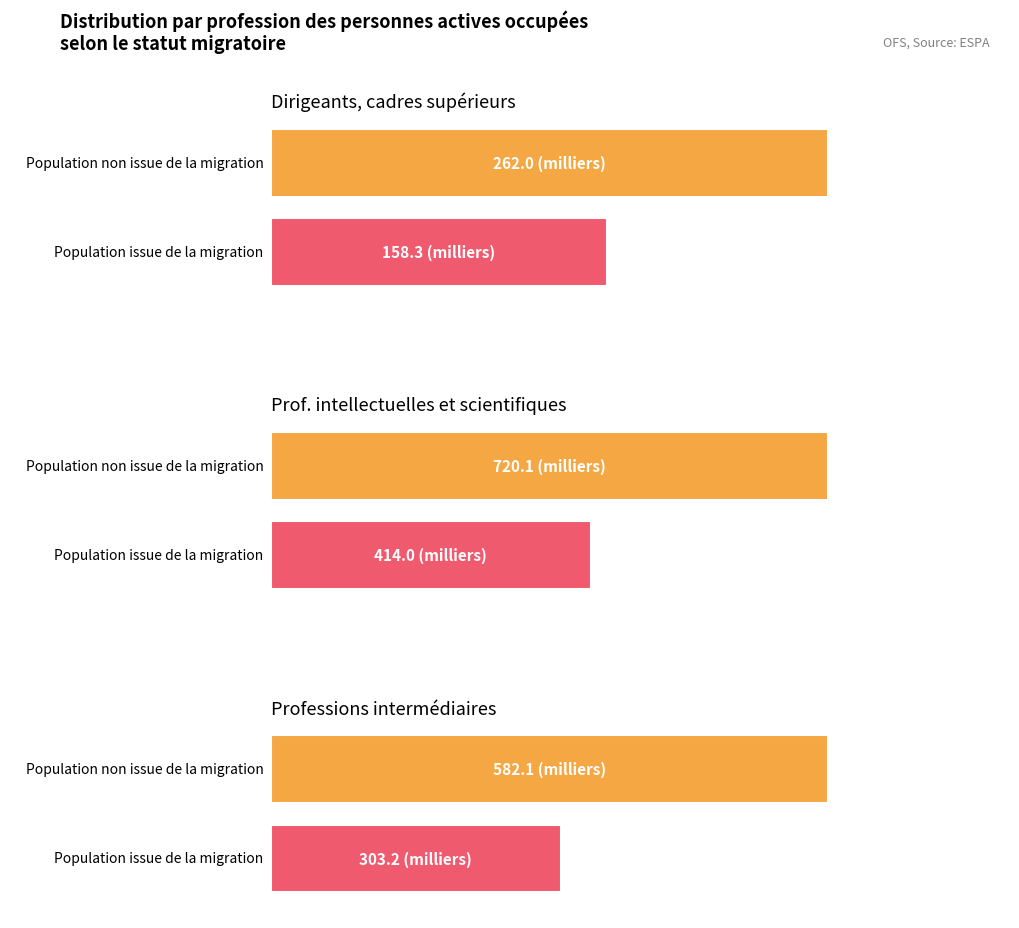

At how many categories does at least one series exceed 494?

2